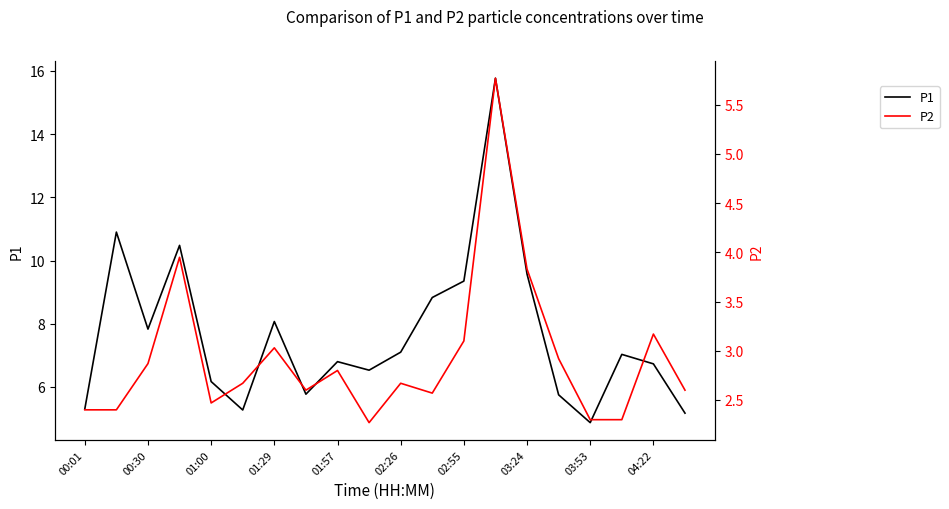

What is the sum of all P2 values?

58.7